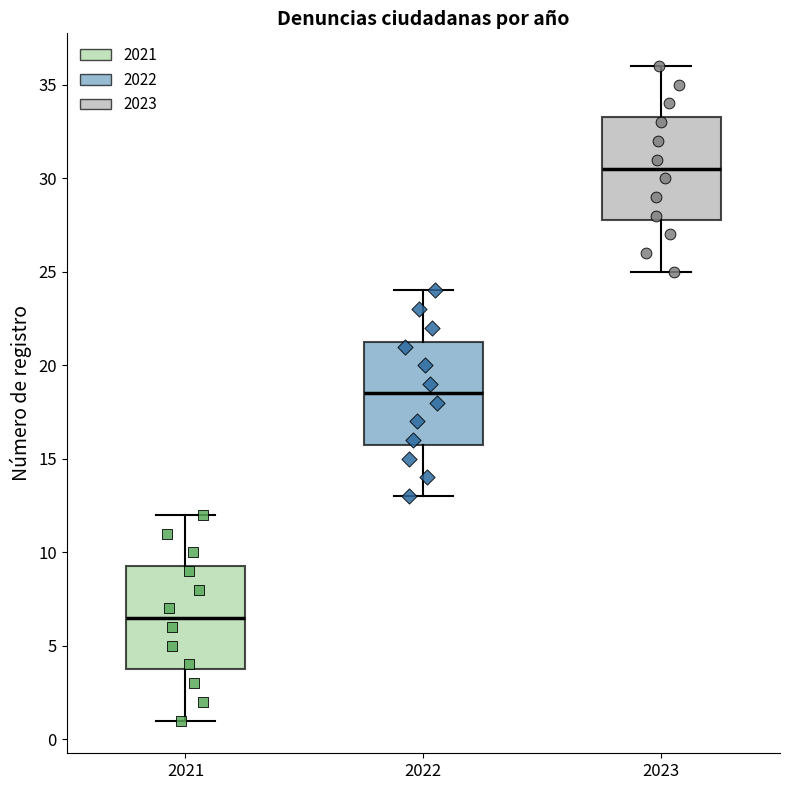

Reading left to right, read every box against the y-axis: the position of its median line, the range the box covers, and the ends of its whiskers. The values are not printed on the chart, so give them approximately, as read against the axis.

2021: median 6.5, box 4.0 to 9.5, whiskers 1.0 to 12.0
2022: median 18.5, box 16.0 to 21.5, whiskers 13.0 to 24.0
2023: median 30.5, box 28.0 to 33.5, whiskers 25.0 to 36.0